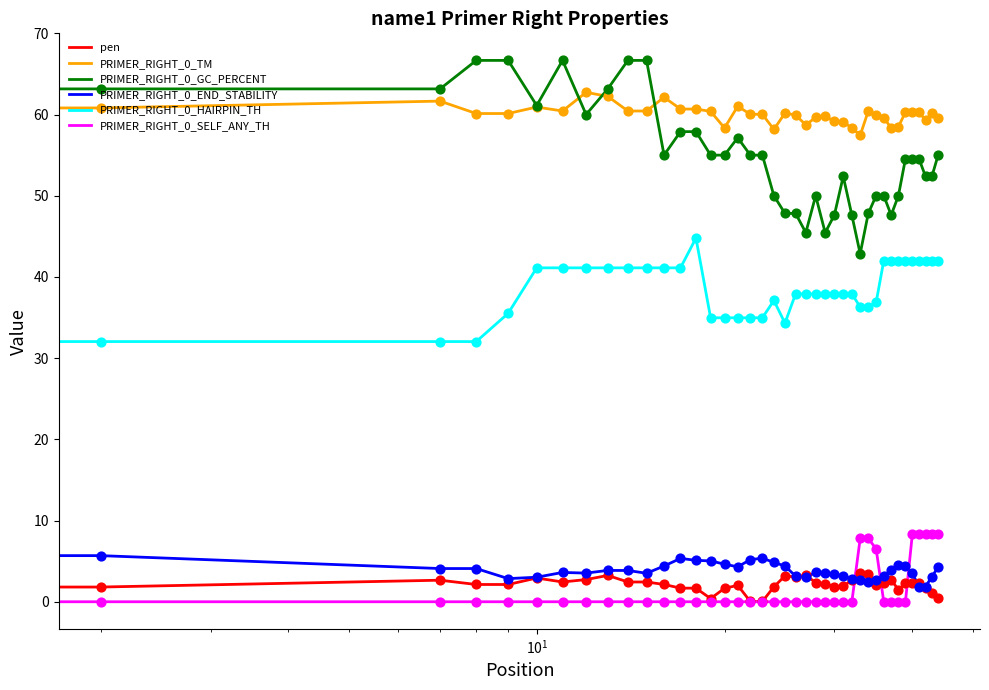

True or false: PRIMER_RIGHT_0_HAIRPIN_TH and pen intersect in this chart.

False